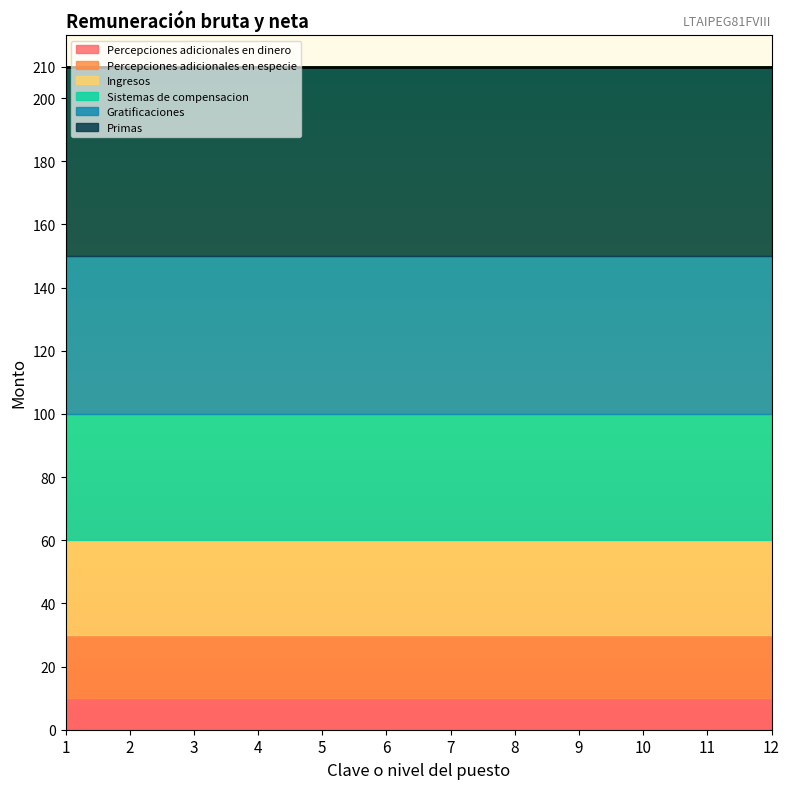

True or false: Primas and Ingresos cross at least once.

False